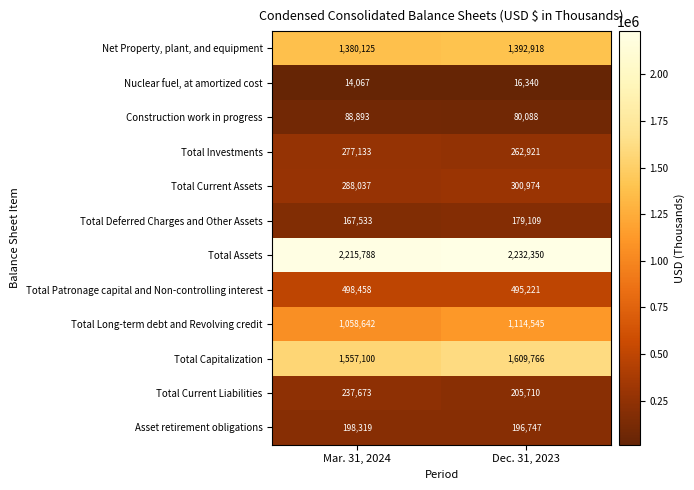

Reading right to left, transcribe all the data shown in this chart.

Net Property, plant, and equipment: 1392918	1380125
Nuclear fuel, at amortized cost: 16340	14067
Construction work in progress: 80088	88893
Total Investments: 262921	277133
Total Current Assets: 300974	288037
Total Deferred Charges and Other Assets: 179109	167533
Total Assets: 2232350	2215788
Total Patronage capital and Non-controlling interest: 495221	498458
Total Long-term debt and Revolving credit: 1114545	1058642
Total Capitalization: 1609766	1557100
Total Current Liabilities: 205710	237673
Asset retirement obligations: 196747	198319